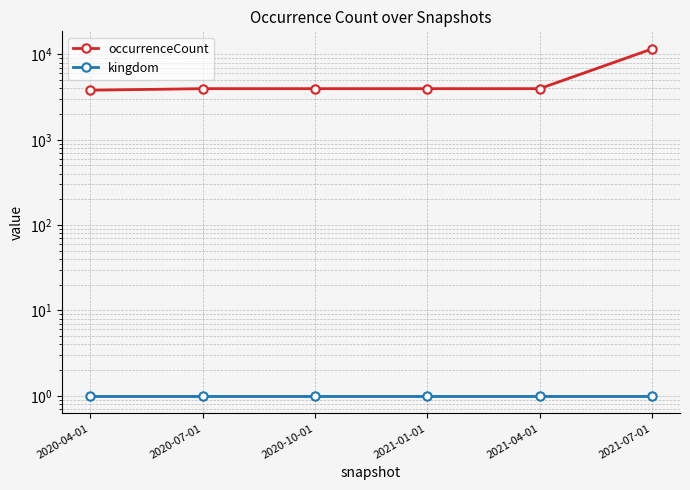

At which category is the sum across all series the highest?

2021-07-01